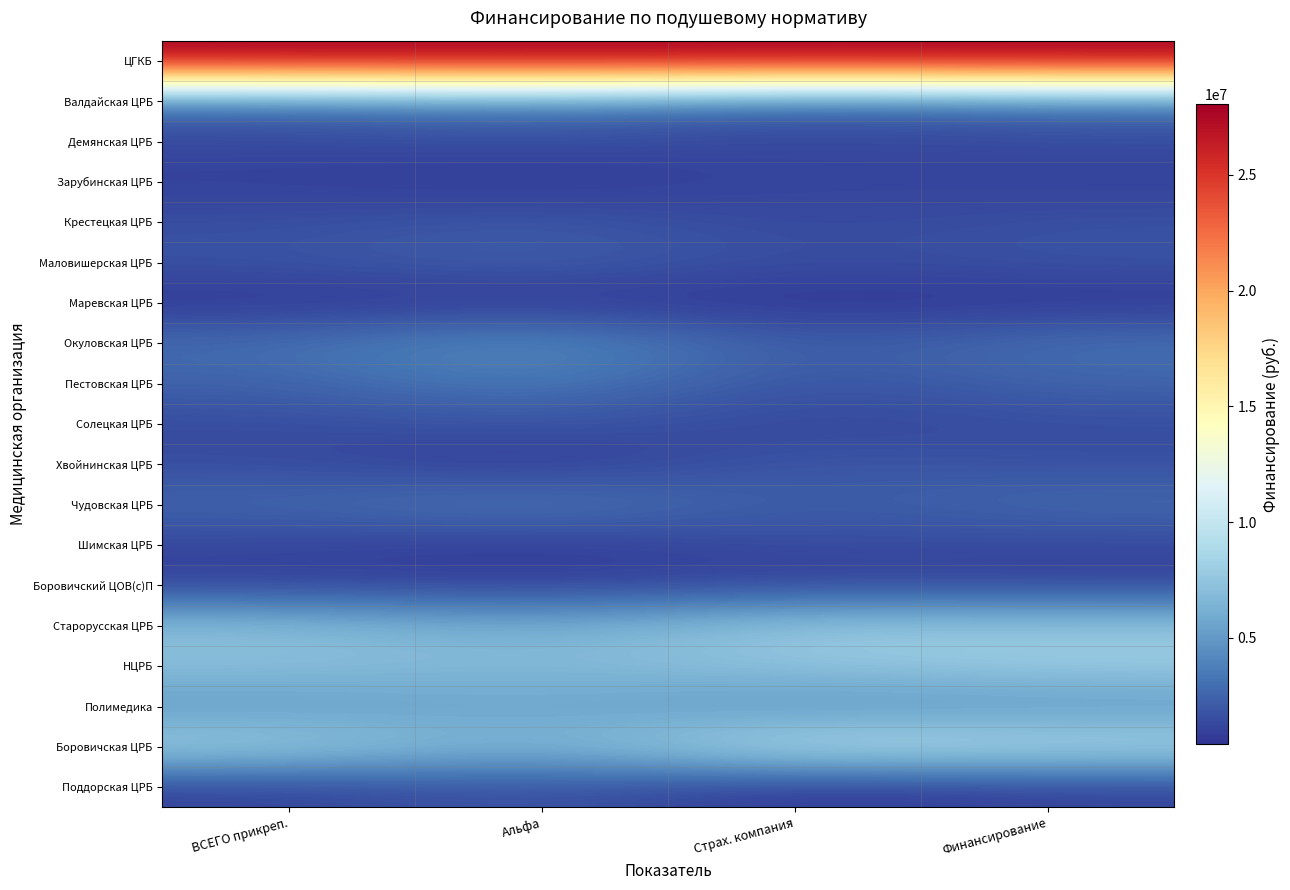

Count the number of categories in the chart.

4